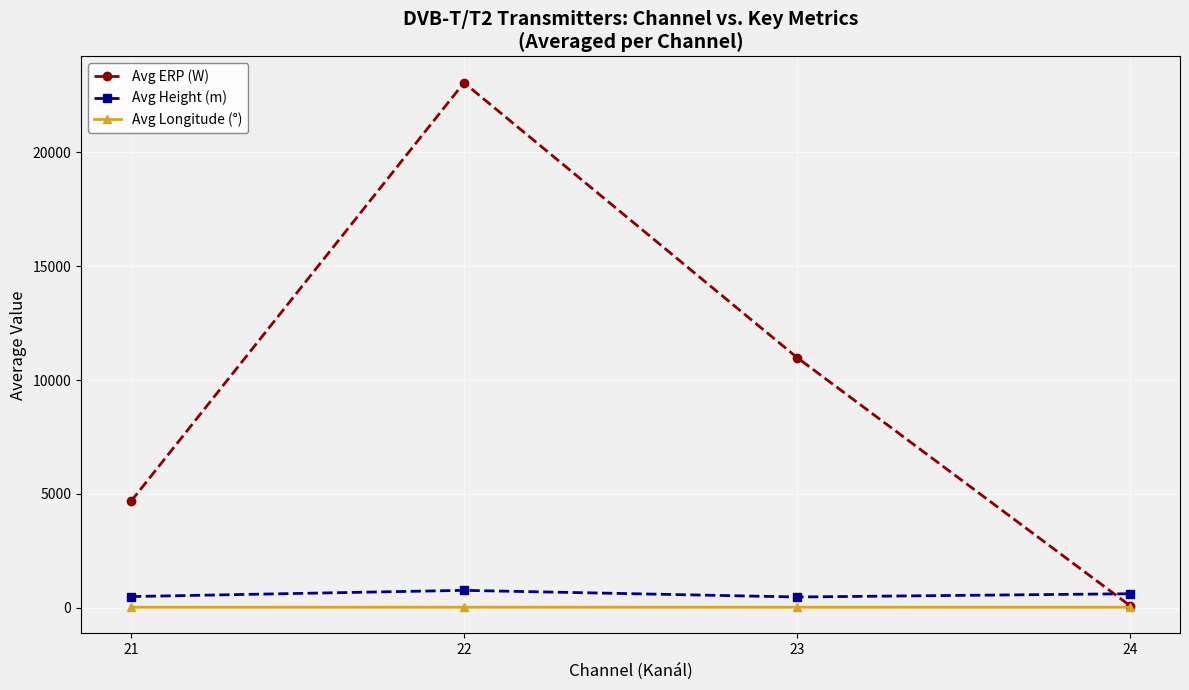

True or false: Avg Height (m) has more than 0 interior local peaks.

True